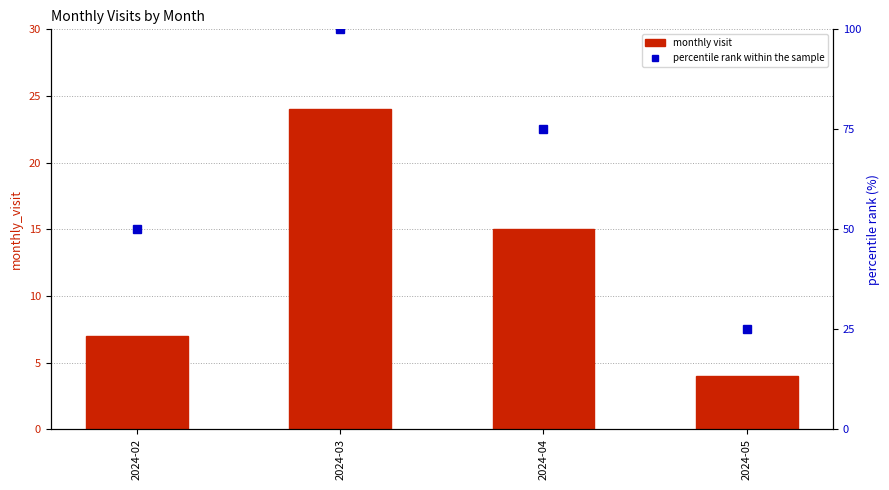

How many data points in percentile rank within the sample are above 75?

1